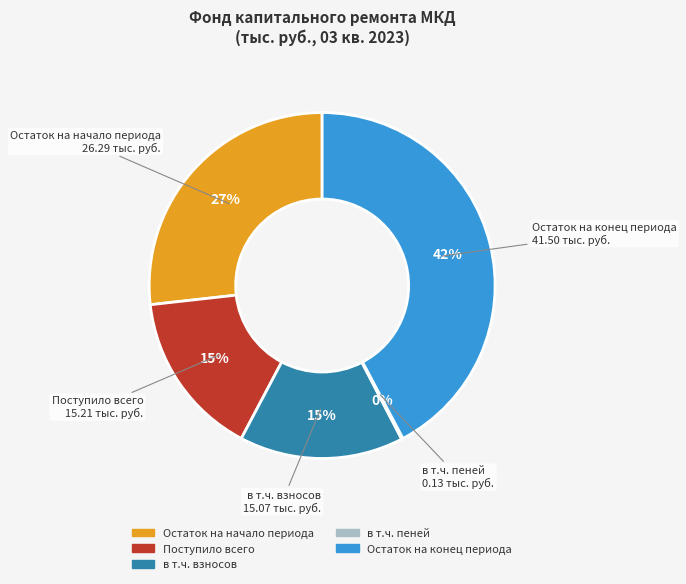

To the nearest percent, what percentage of the pie is Остаток на конец периода?

42%